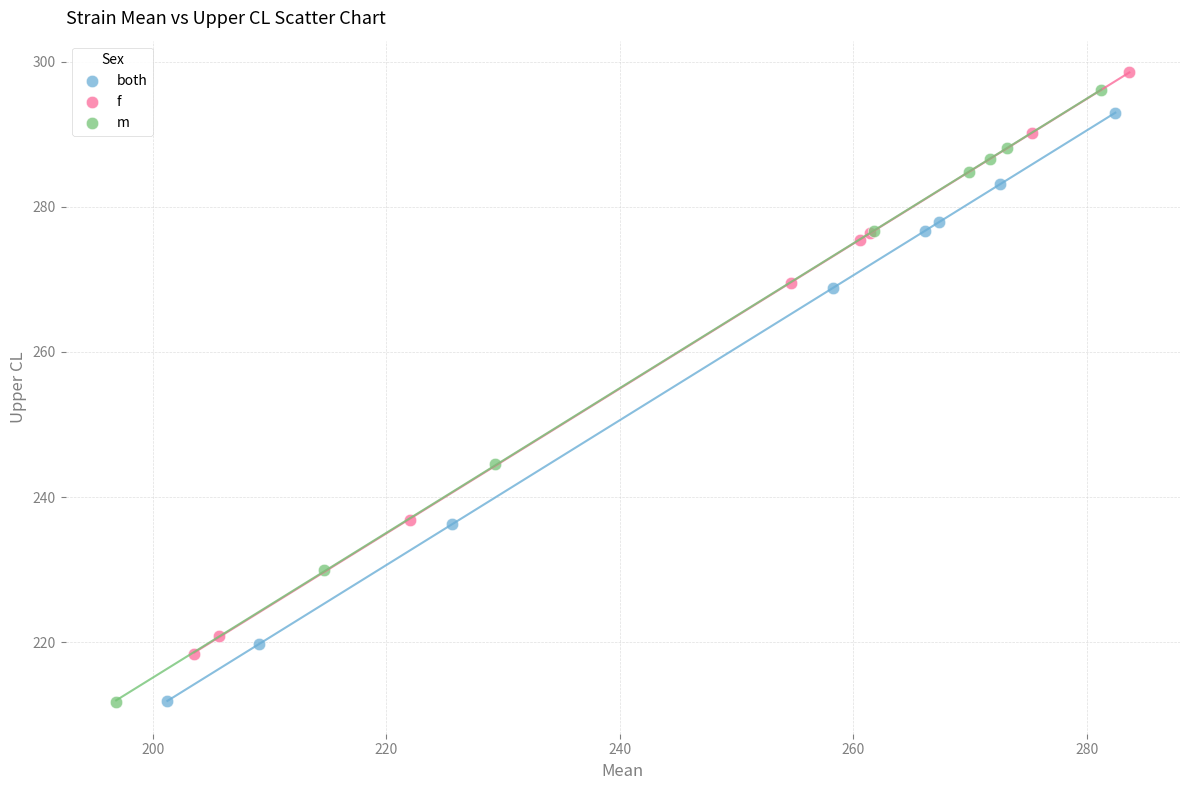

Which series reaches the maximum Y coordinate?

f